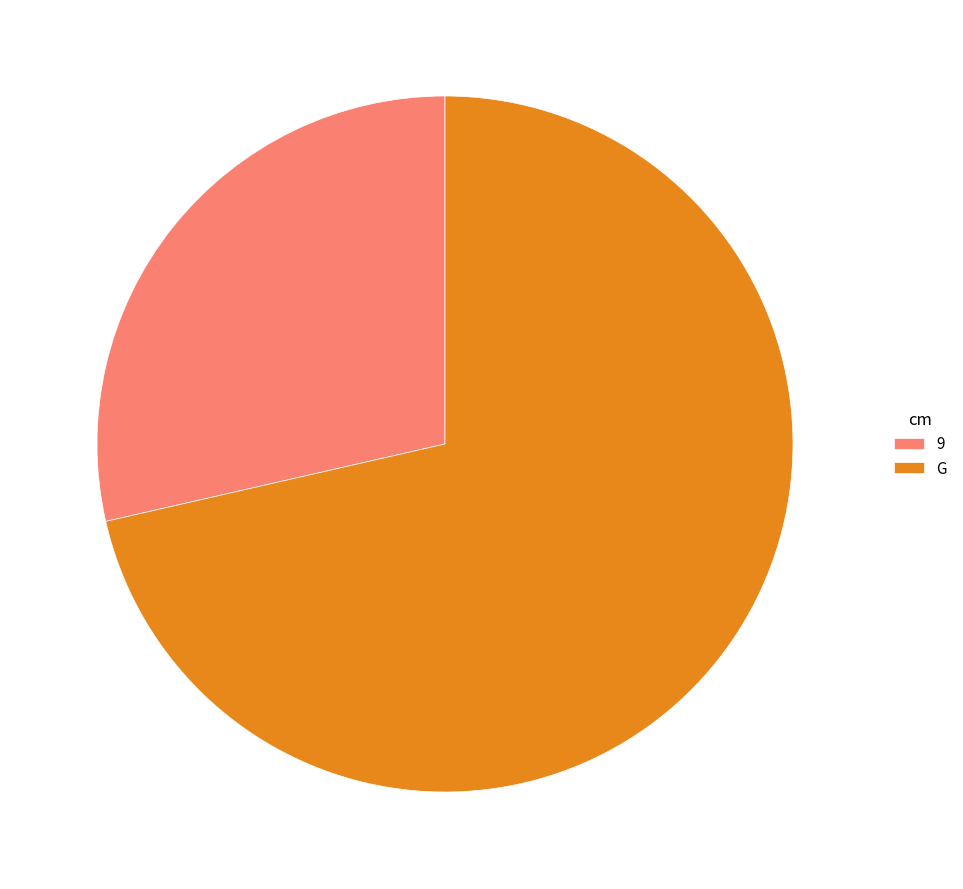

Between G and 9, which is larger?

G